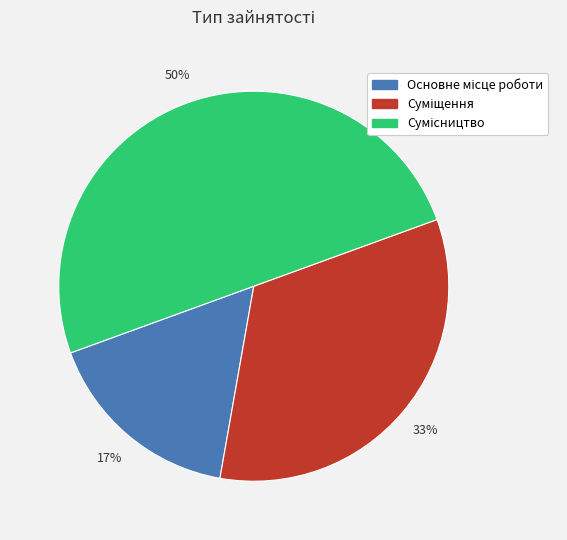

To the nearest percent, what is the average slice percentage?

33%